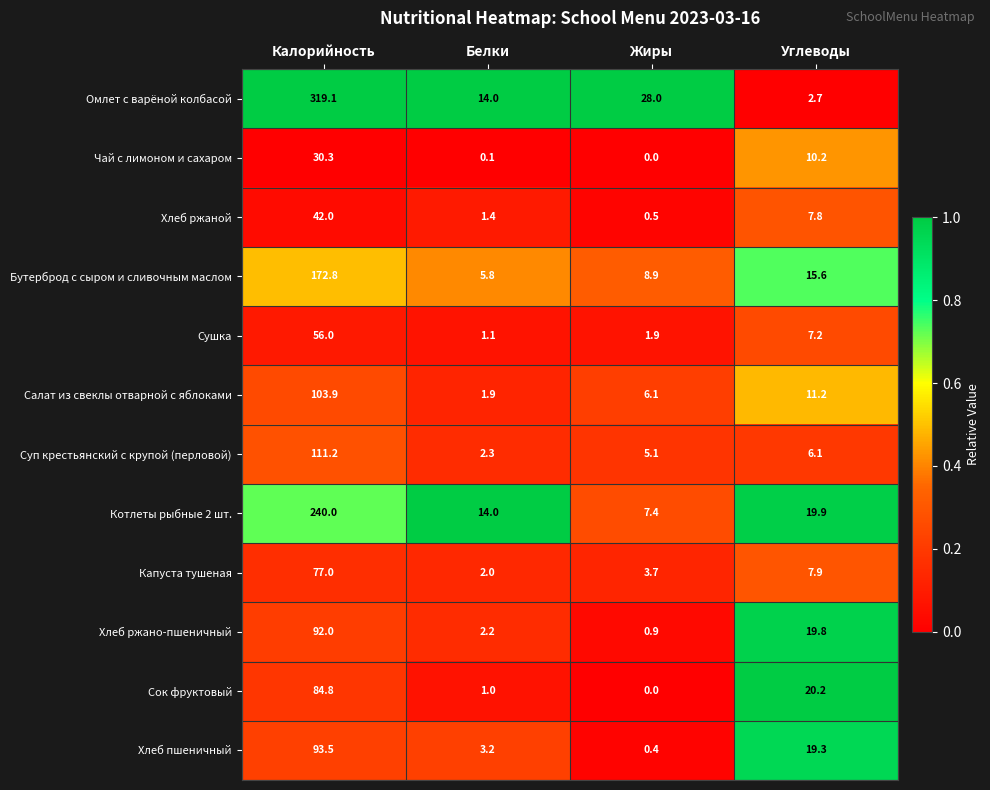

What is the spread (max minus min) of values at Белки?

13.9